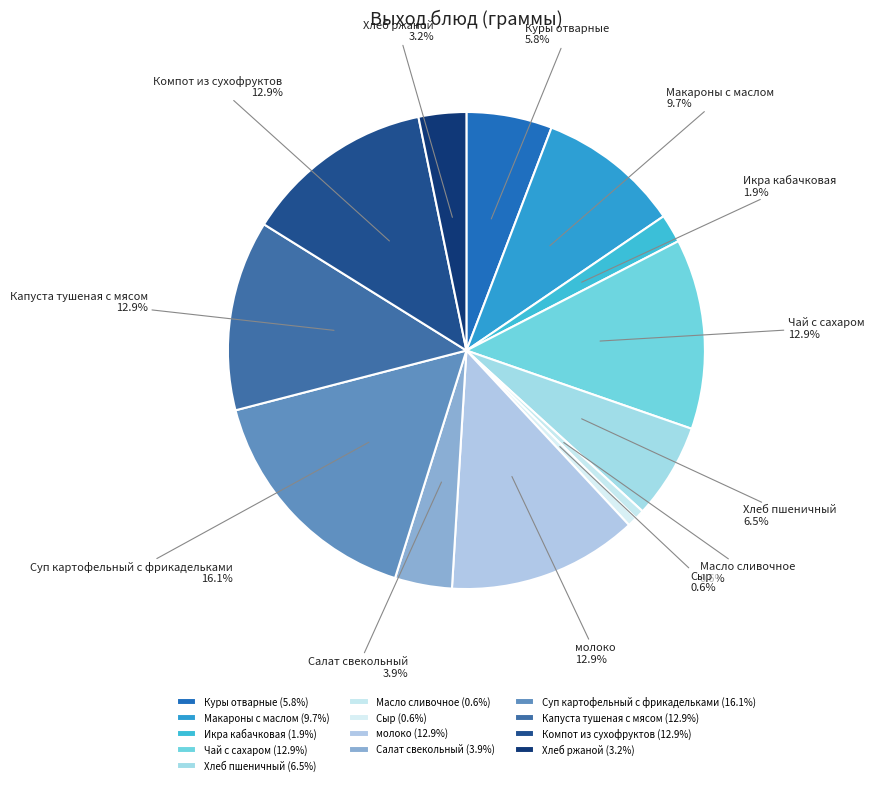

What is the total percentage of молоко and Сыр?

13.5%